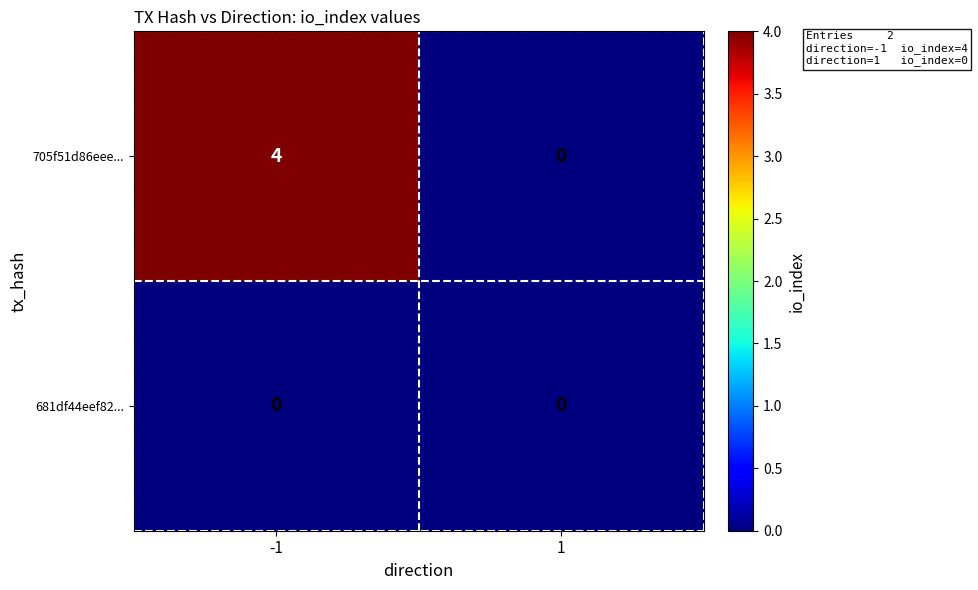

Which label corresponds to the largest value in the chart?

-1